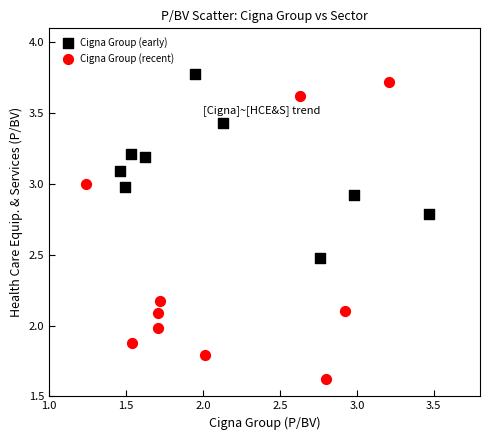

Which series contains the lowest Y value?

Cigna Group (recent)